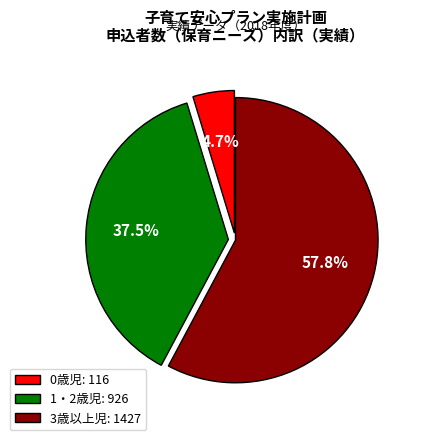

To the nearest percent, what is the difference between the largest and smallest slice percentages?

53%